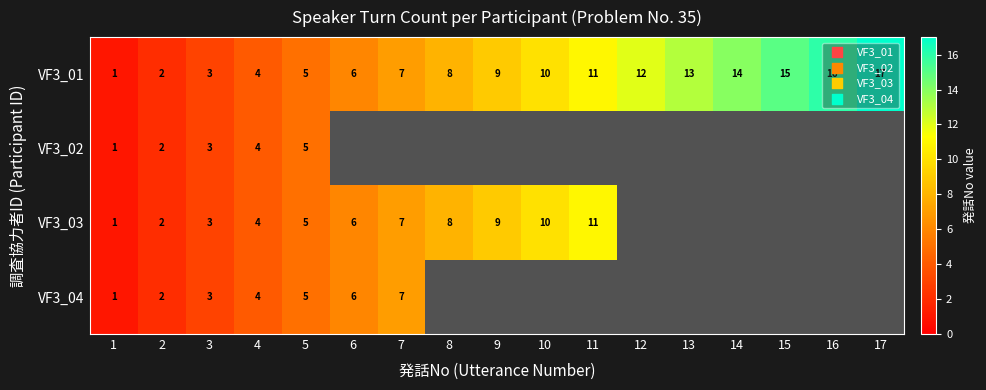

What is the sum of the VF3_01 values at 4 and 9?

13